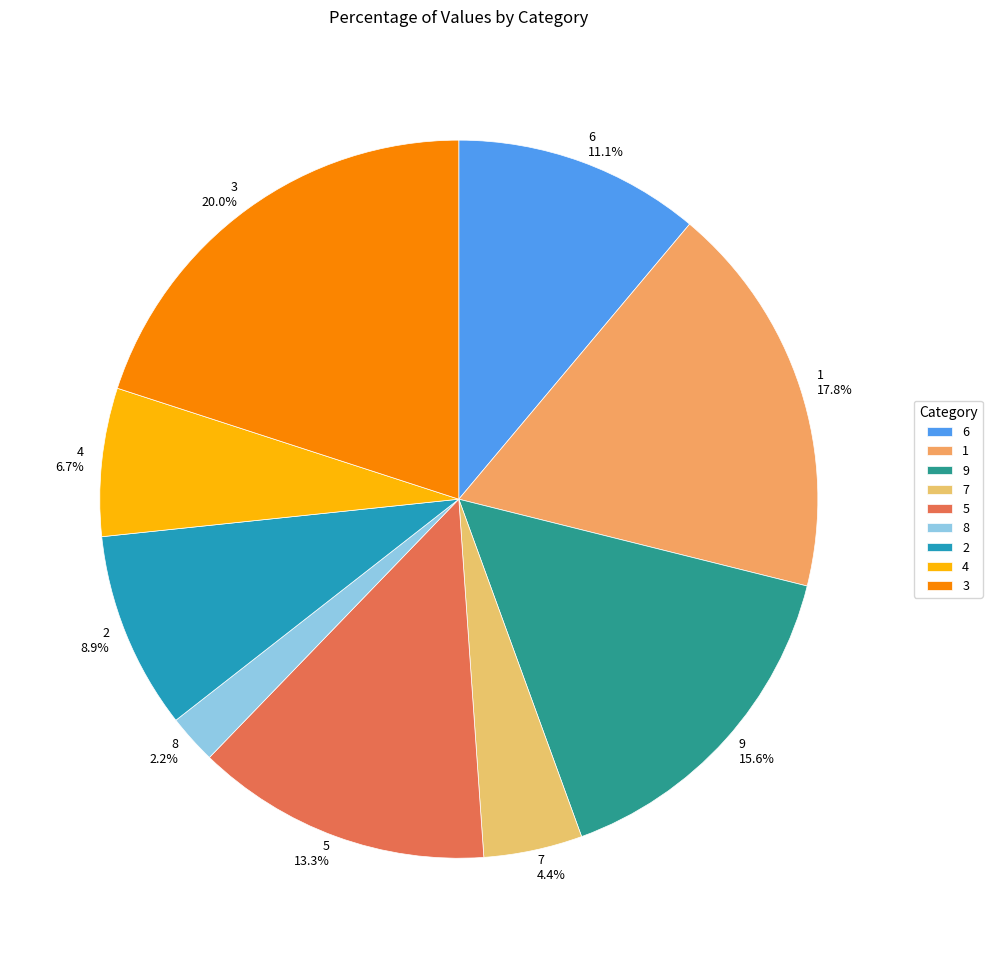

What percentage is NOT represented by 8?

97.8%